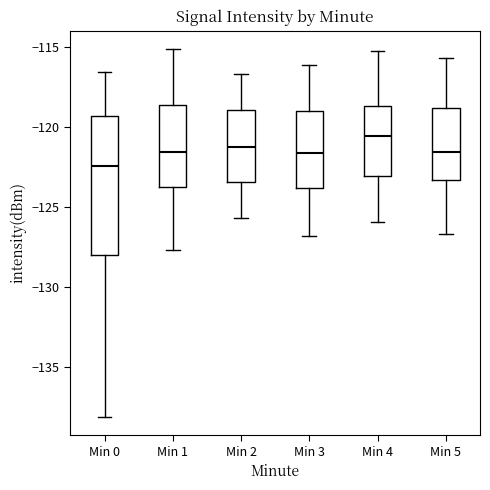

Which box has the lowest median line?

Min 0